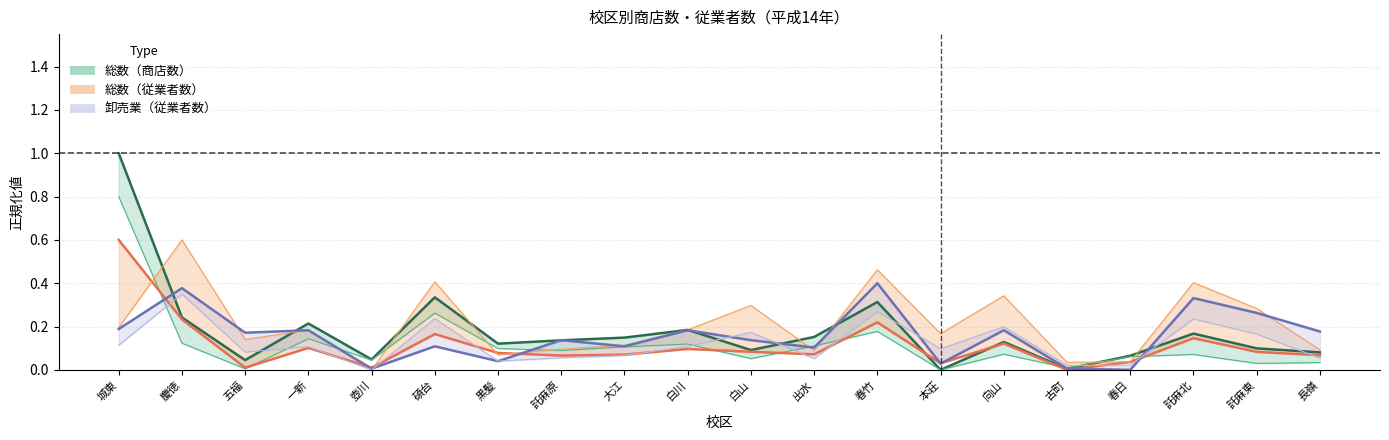

Between 長嶺 and 一新, which is larger?

一新